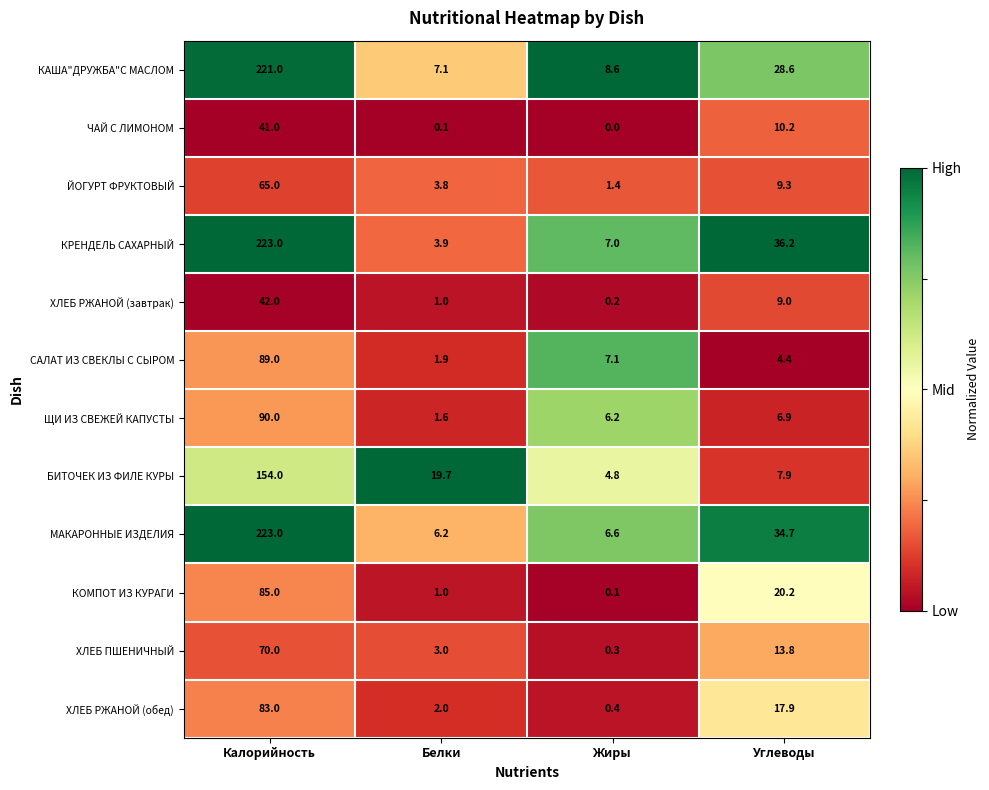

Which series changed the most between Калорийность and Белки?

КРЕНДЕЛЬ САХАРНЫЙ